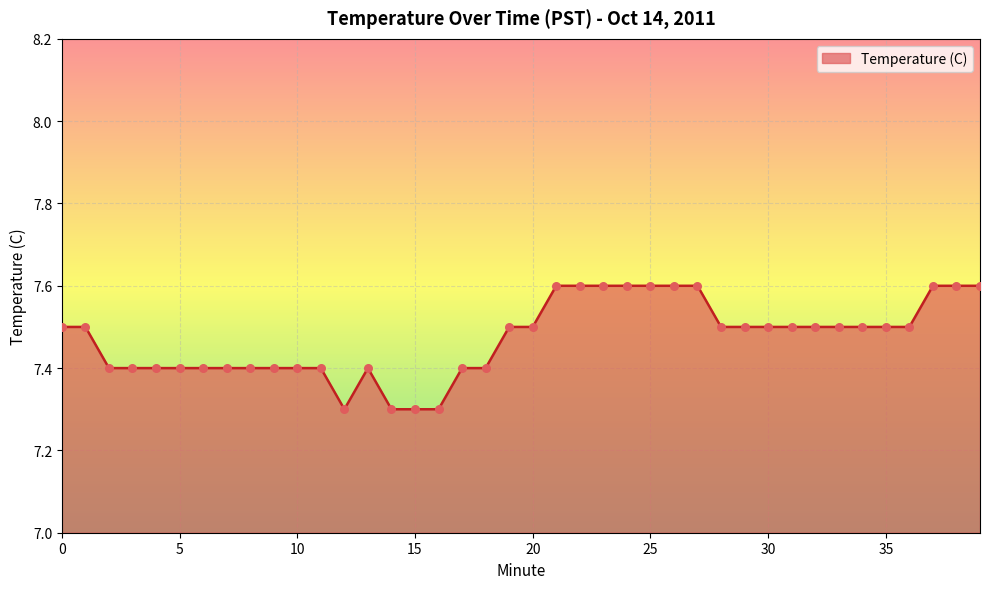

What is the difference between the maximum and minimum values?

0.3